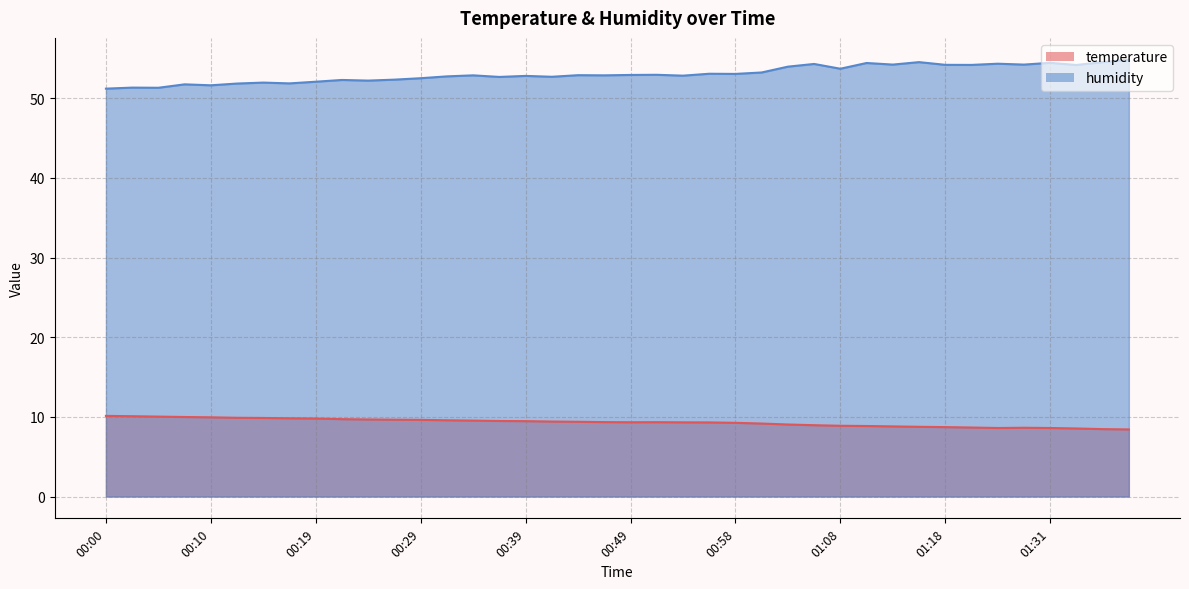

Rank the series by their maximum value, from lowest to highest.

temperature, humidity